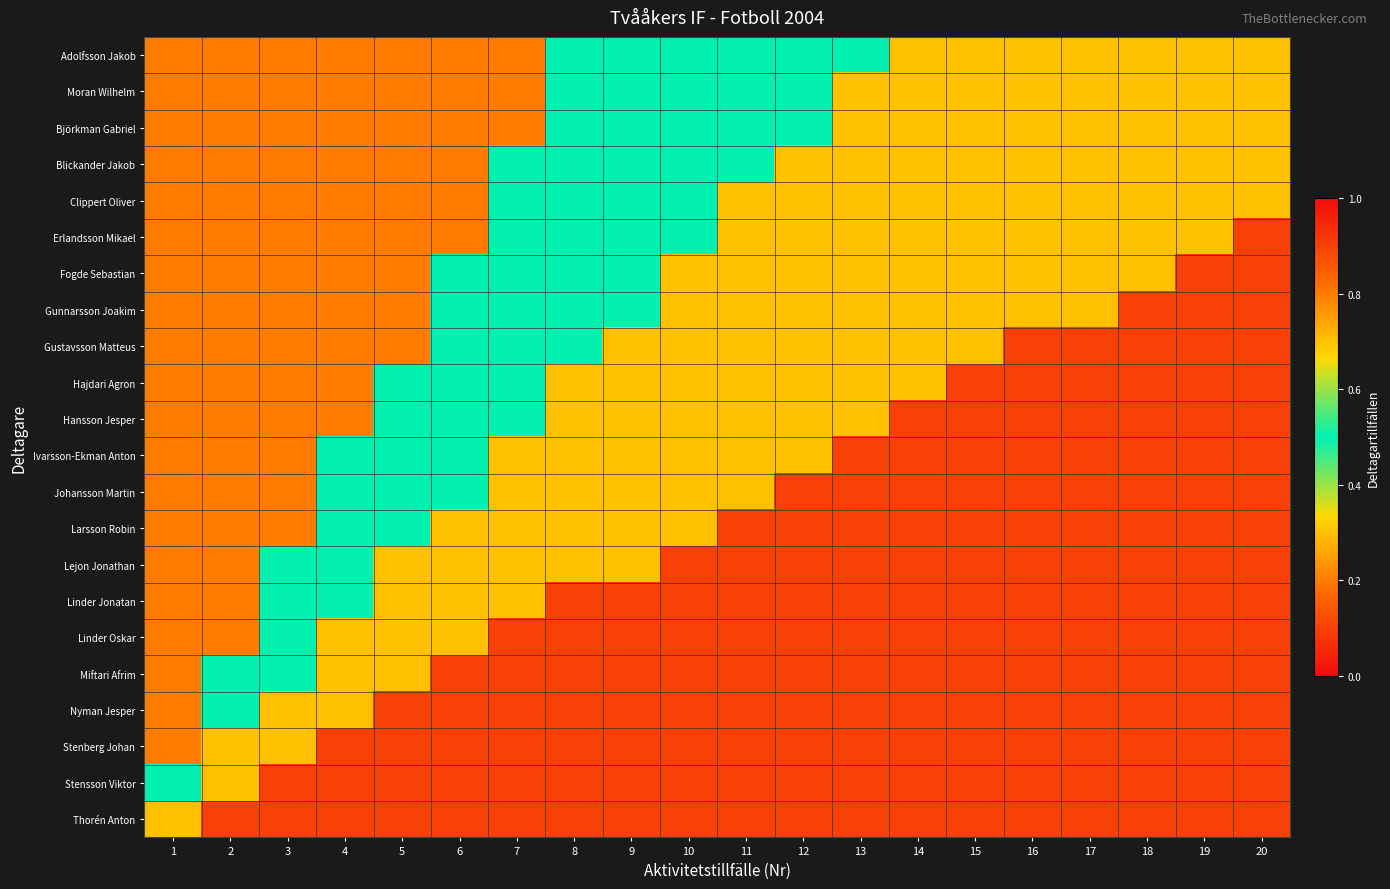

Count the number of data series in this chart.

22